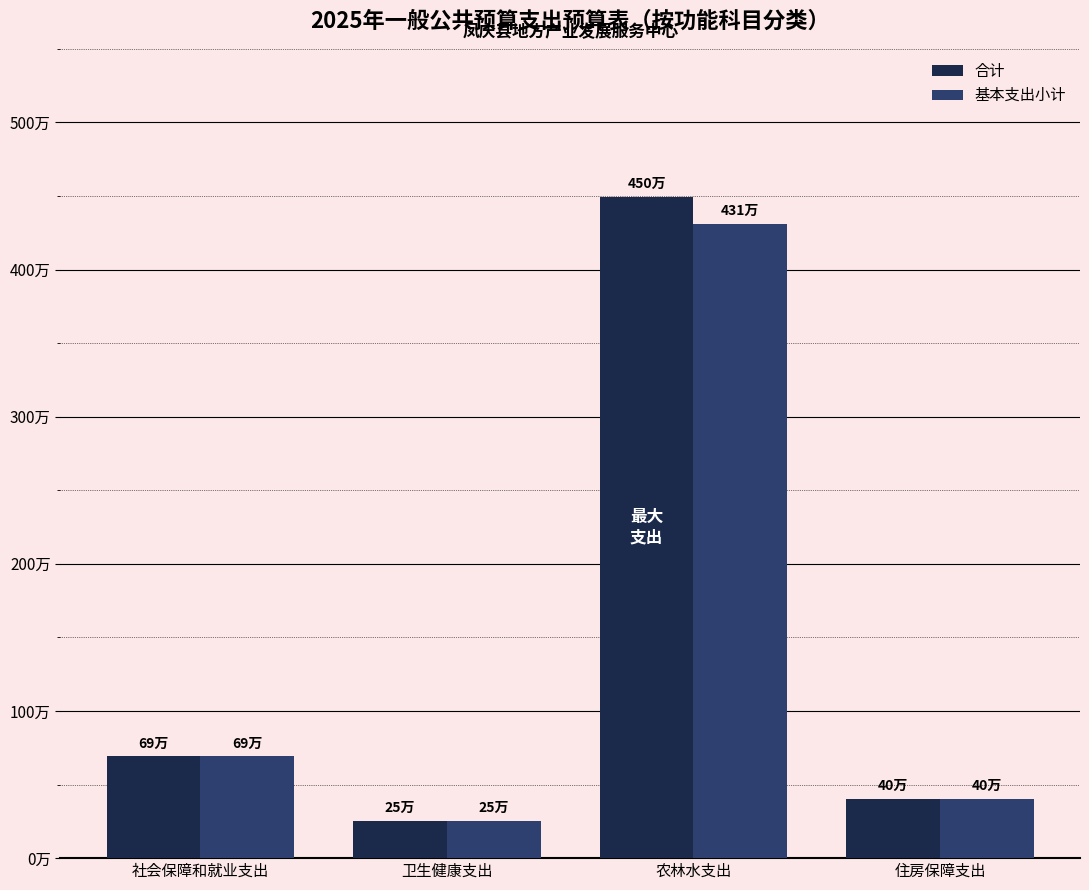

What are all the series names shown in the legend?

合计, 基本支出小计